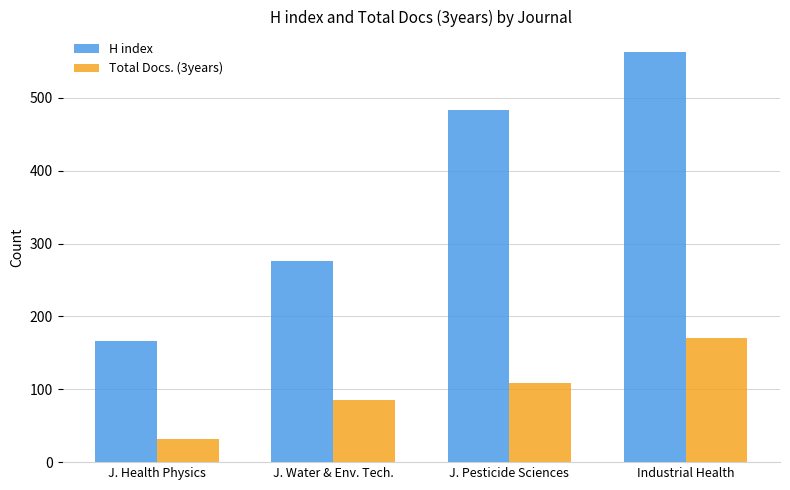

How many data points in Total Docs. (3years) are less than 108?

2